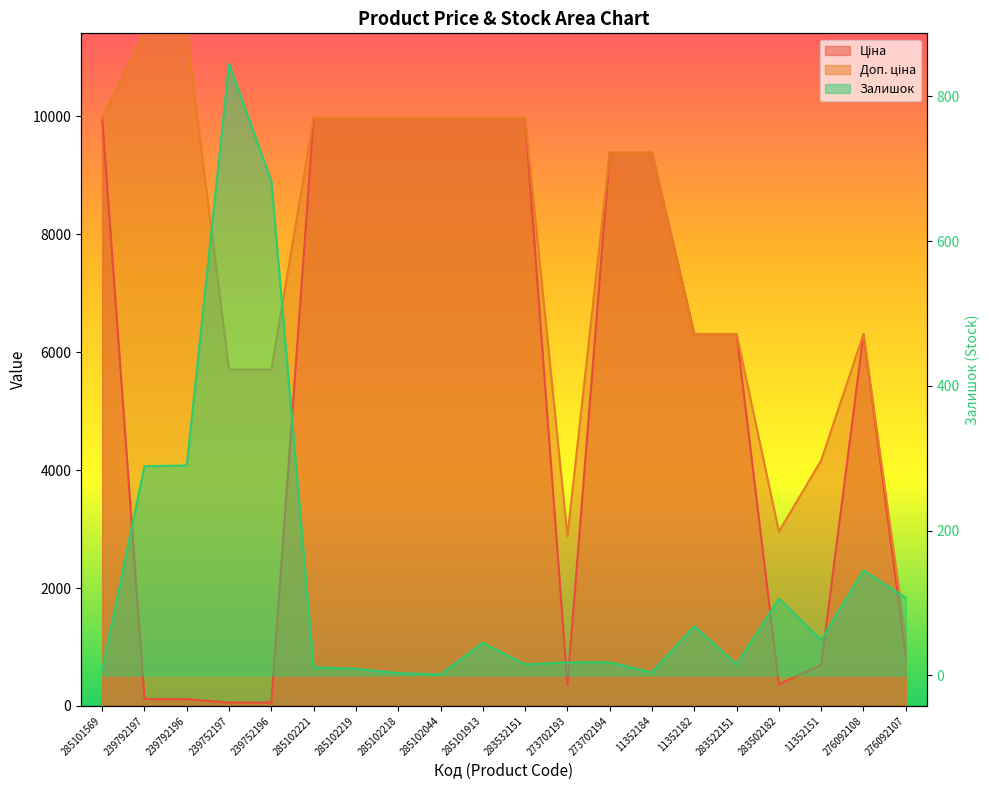

What is the minimum value for Залишок?

1.0